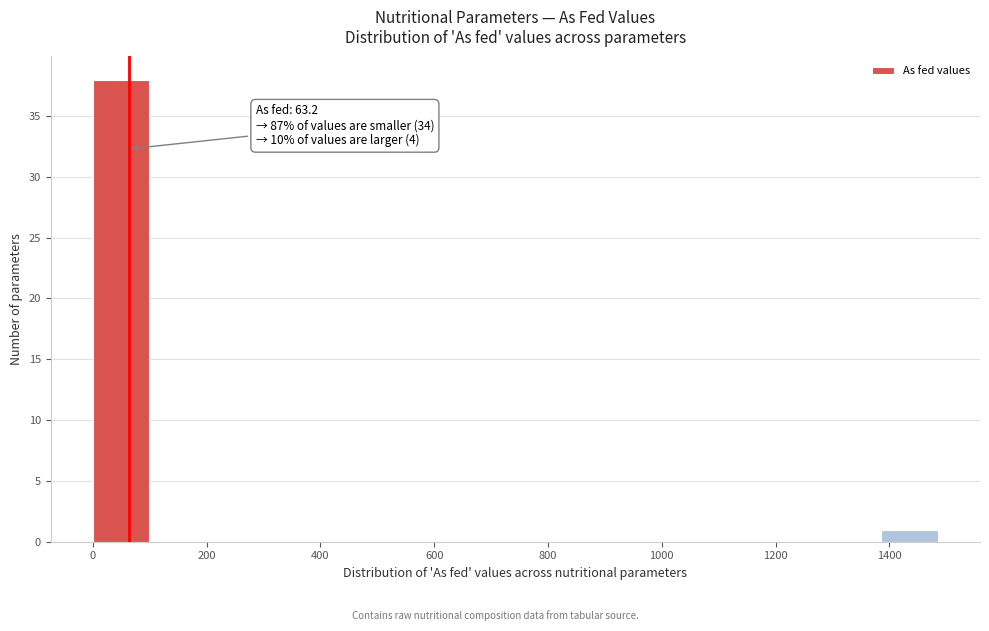

Over which range of the x-axis is the bar tallest?

0 to 100